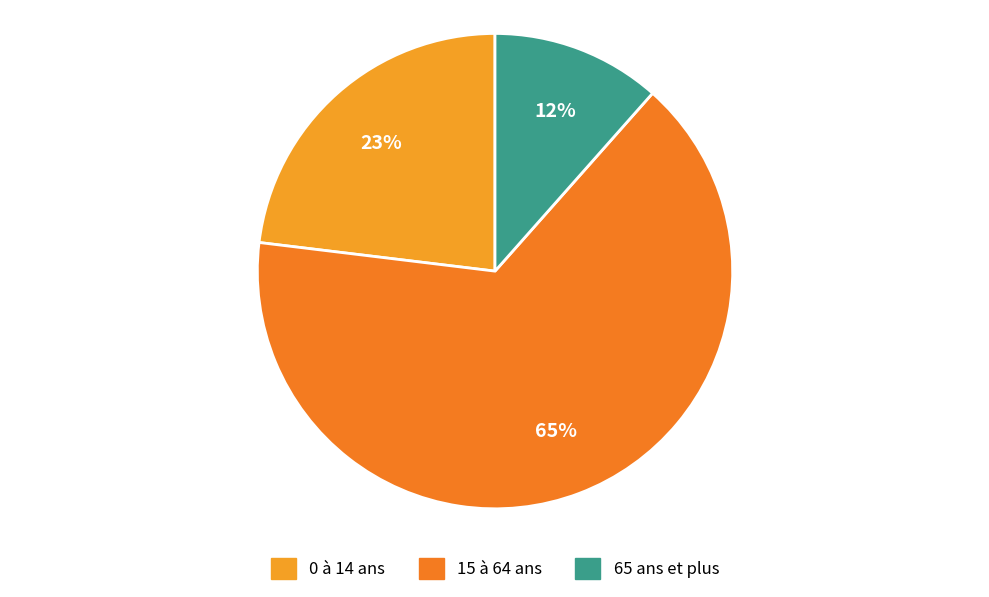

What percentage is the 0 à 14 ans slice, to the nearest percent?

23%